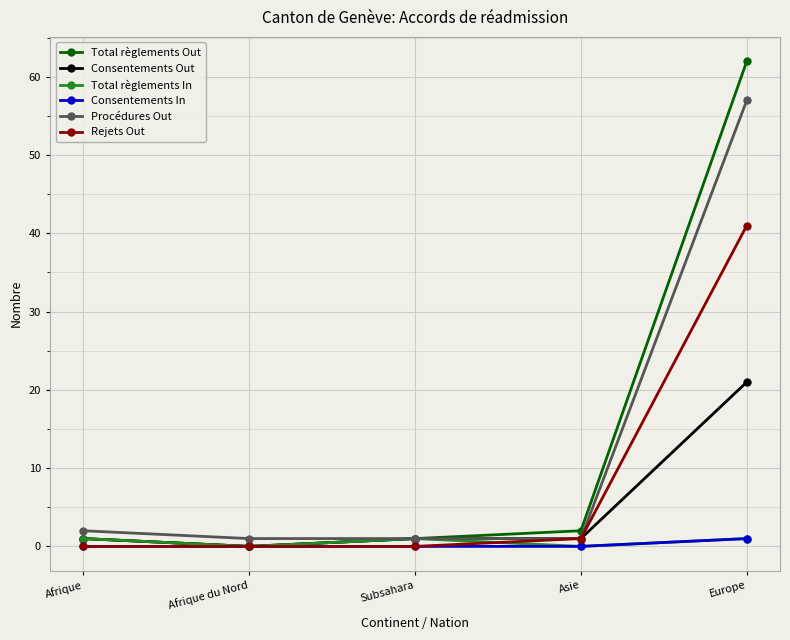

What is the sum of the Procédures Out values at Afrique and Subsahara?

3